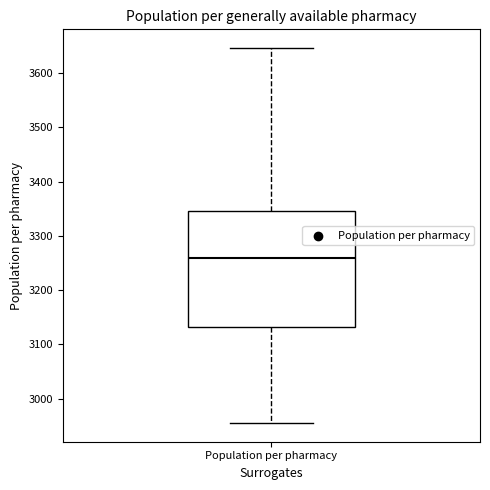

Where does the upper whisker of the box for Population per pharmacy end on the y-axis? The values are not printed on the chart, so give them approximately, as read against the axis.

3650